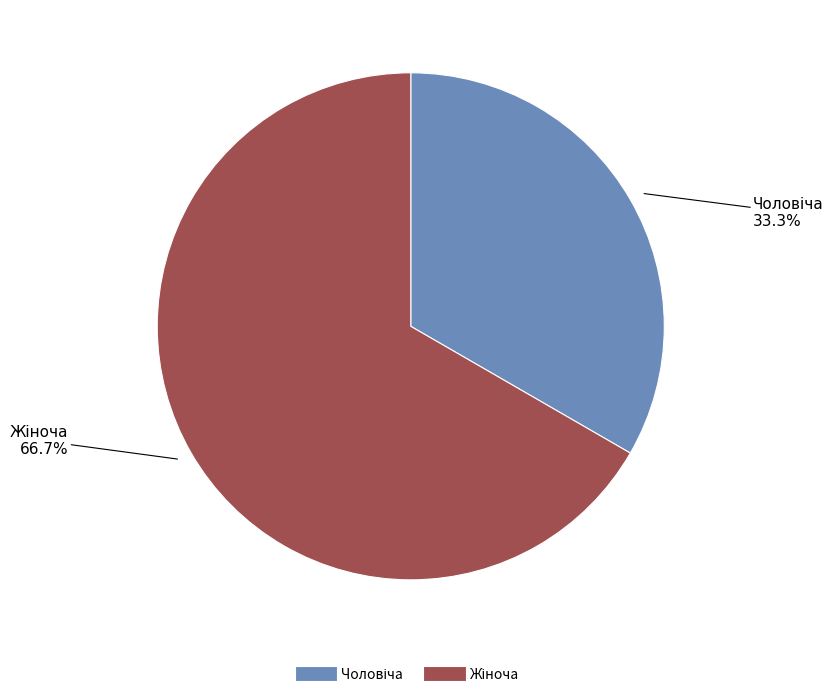

Is there a majority slice in this chart?

Yes